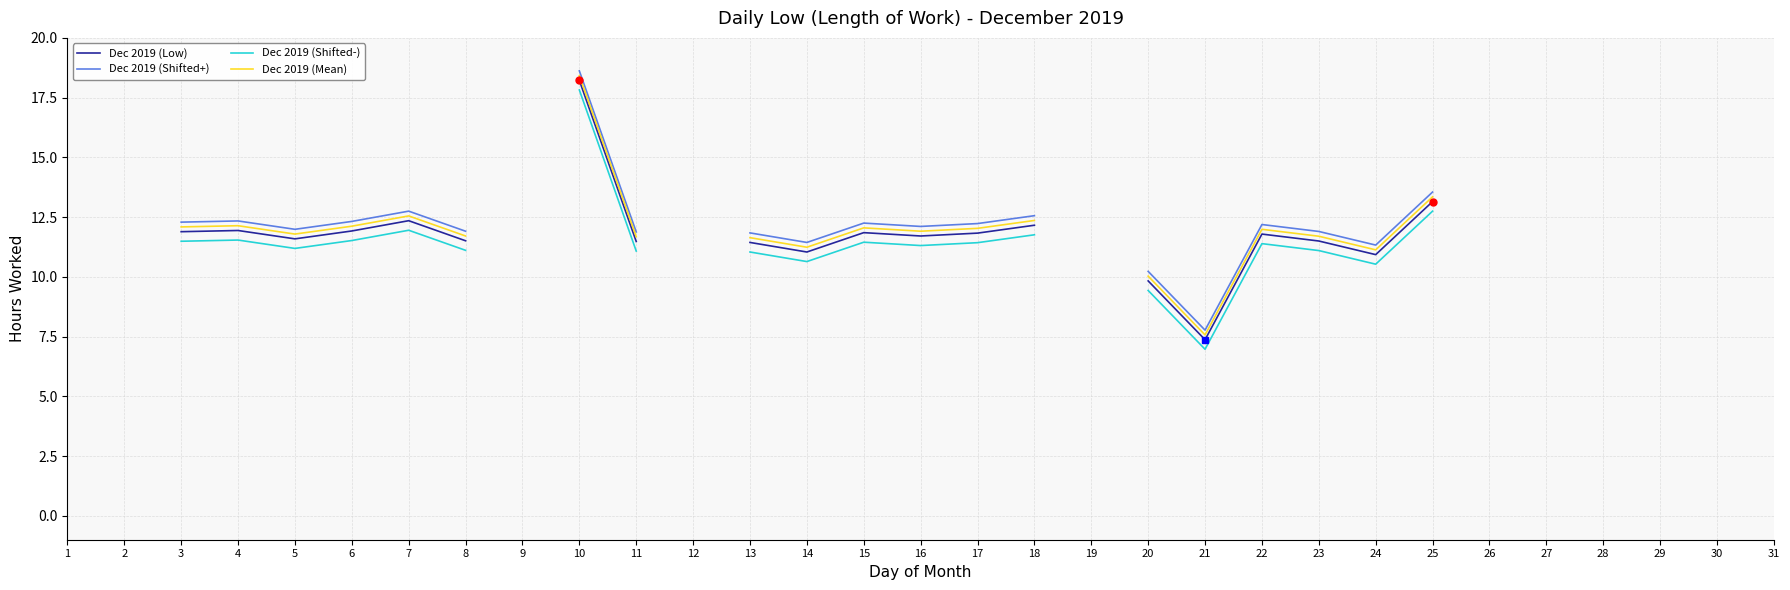

At which category does Dec 2019 (Shifted+) reach its first local peak?

4